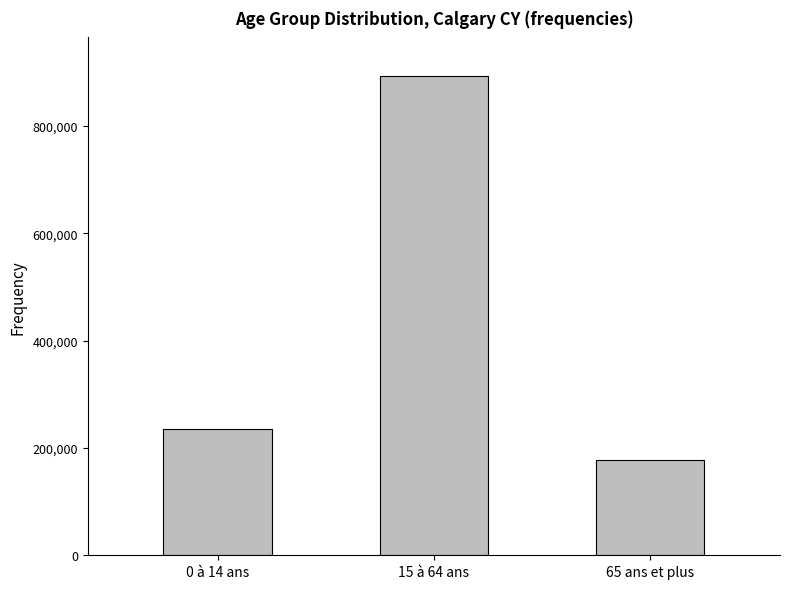

How many bars are there in total?

3